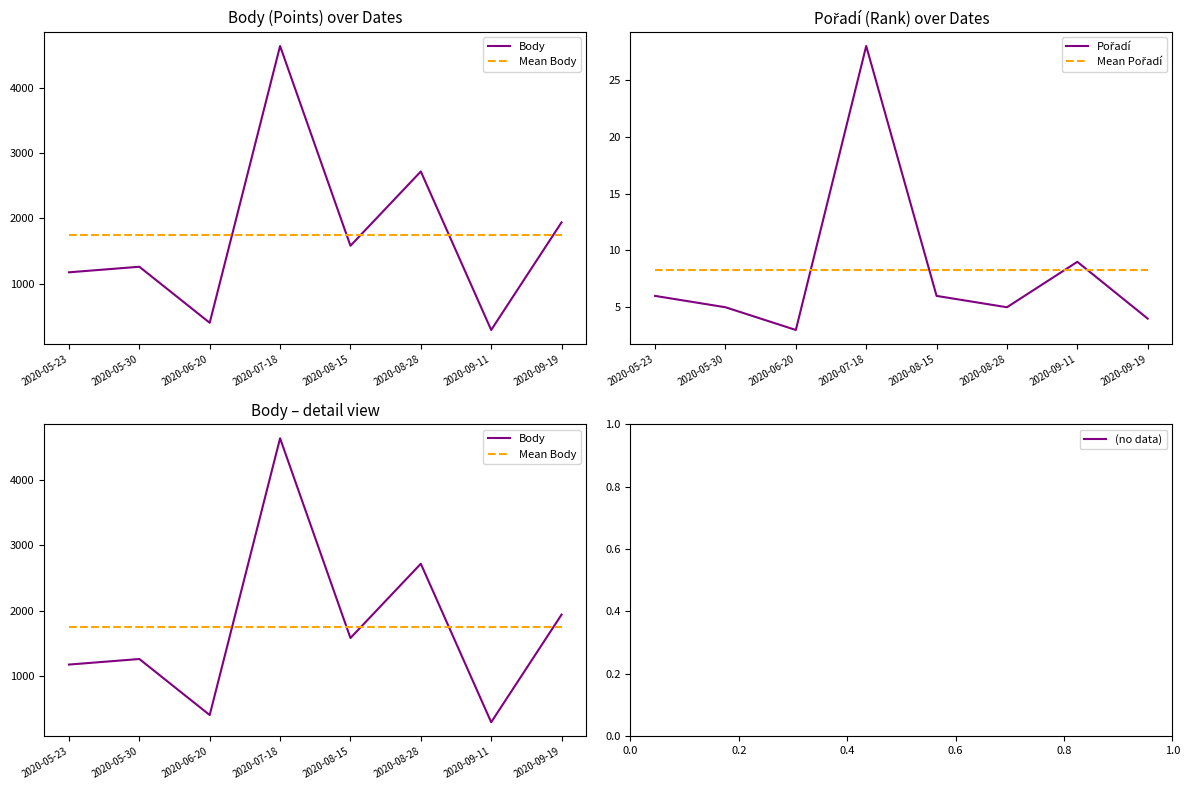

Which series changed the most between 2020-05-23 and 2020-05-30?

Body